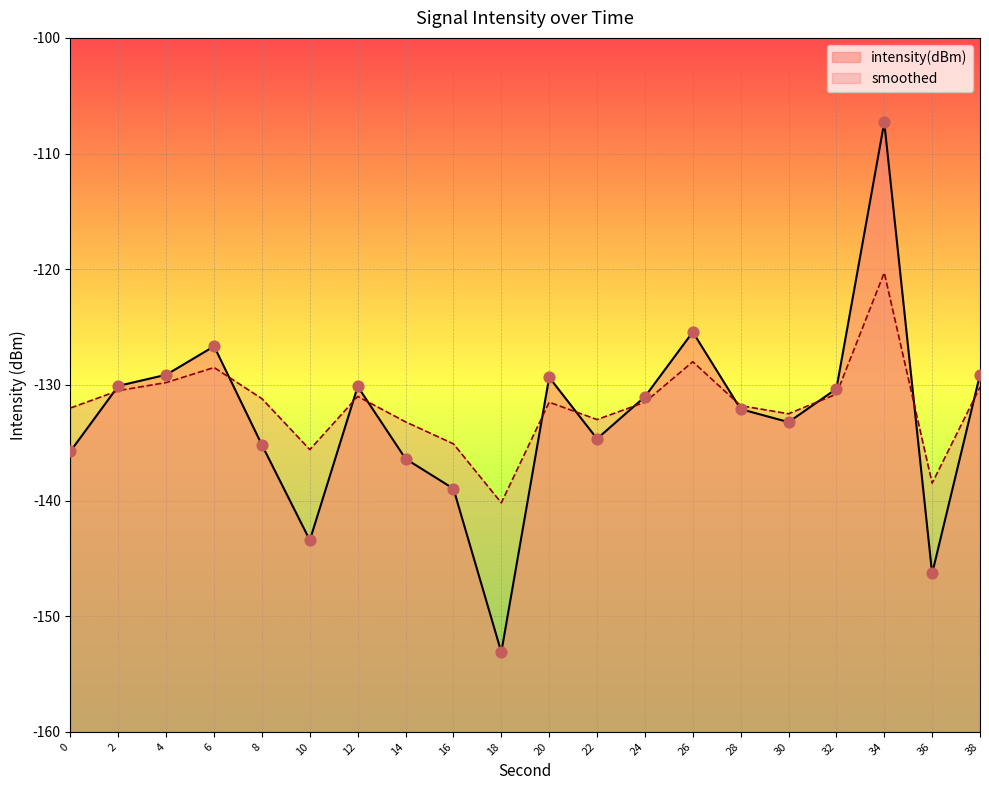

Which series contains the highest Y value?

intensity(dBm)